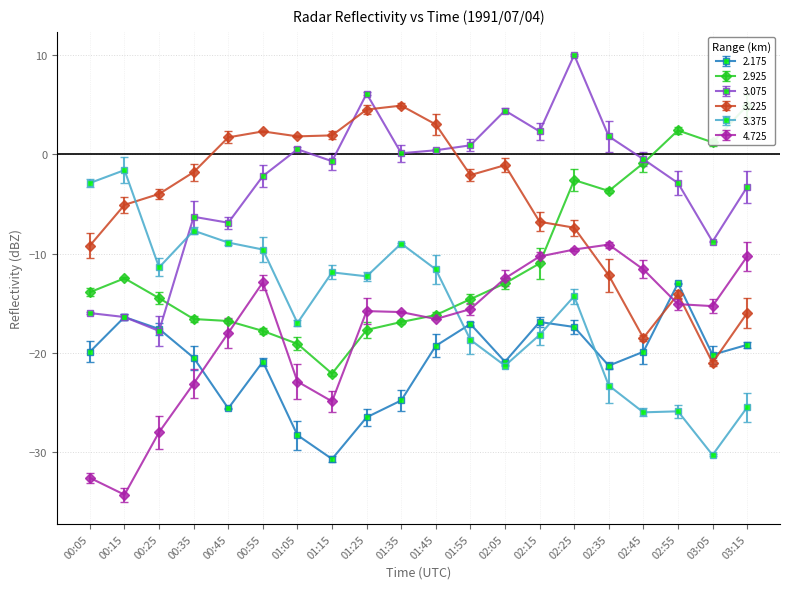

At which category does 3.075 reach its first local peak?

00:35